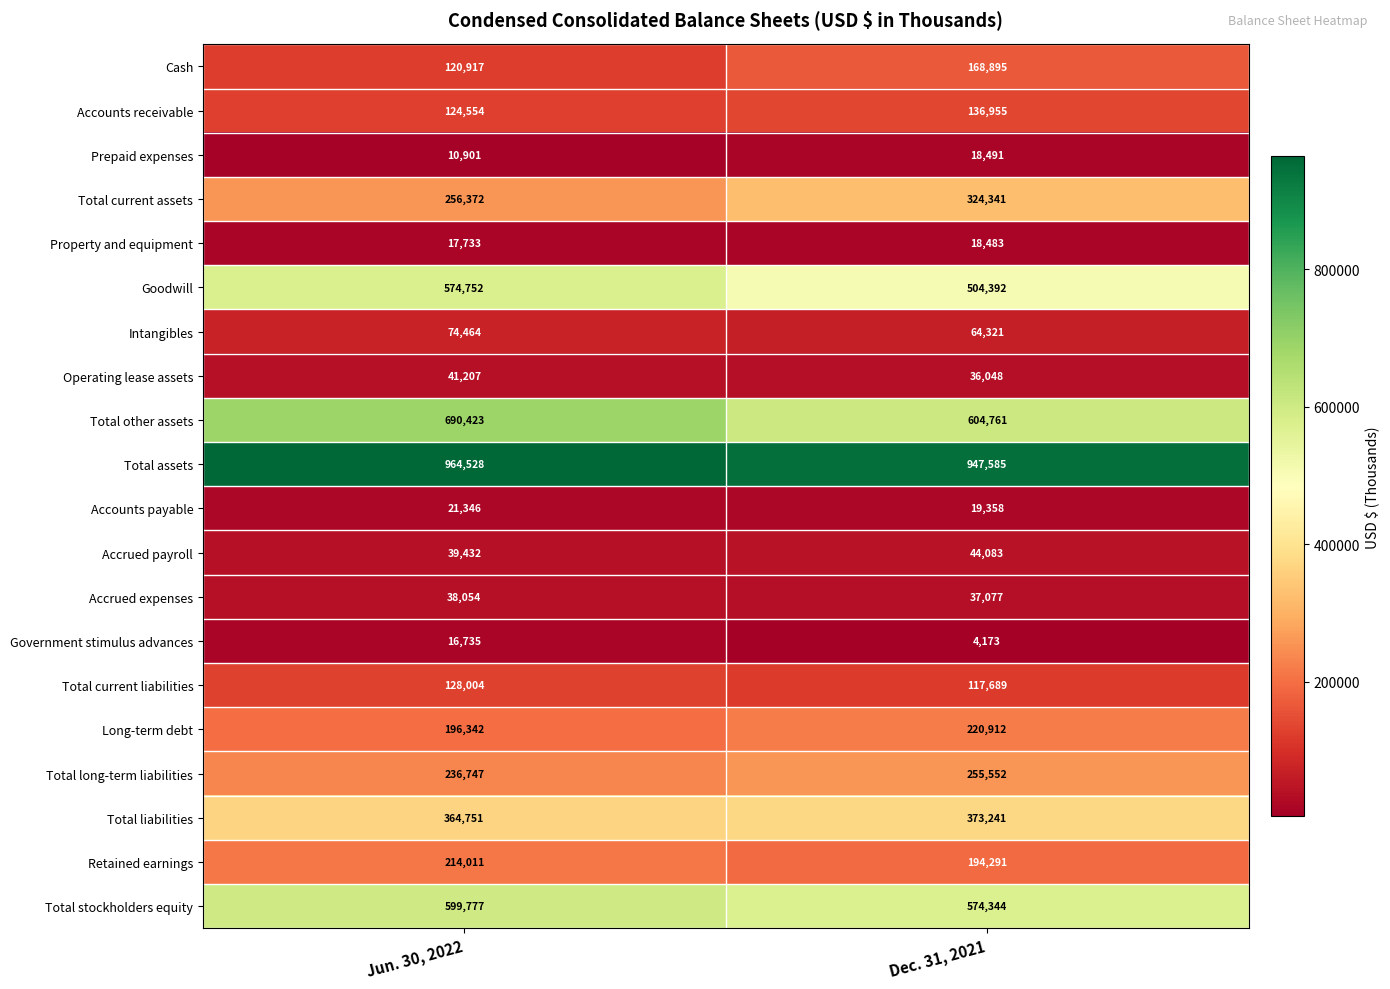

How many categories are shown in the chart?

2